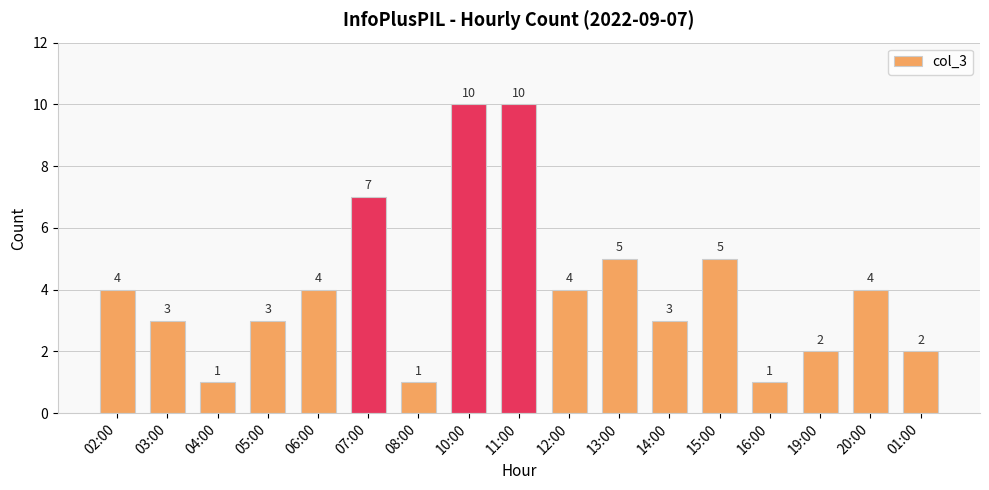

Count the values in the range 2 to 5.

11